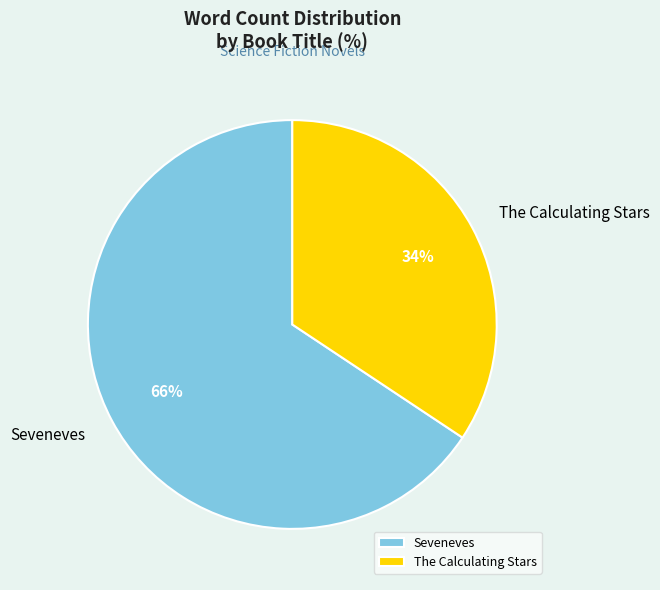

To the nearest percent, what percentage of the pie is Seveneves?

66%